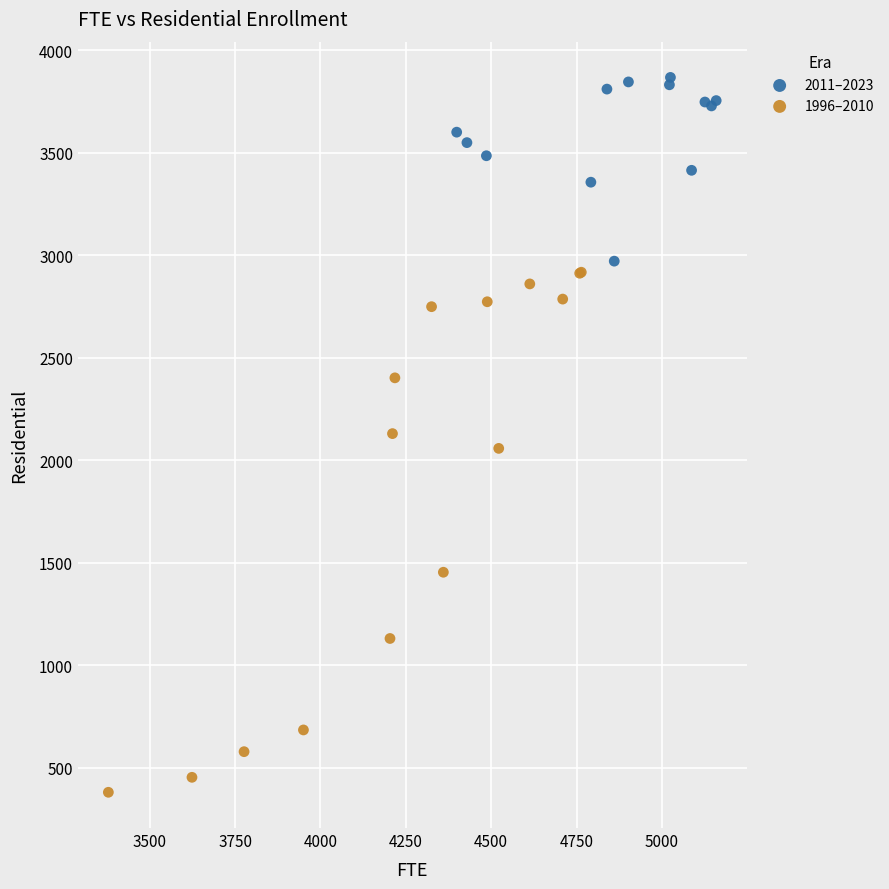

Which series reaches the maximum Y coordinate?

2011–2023